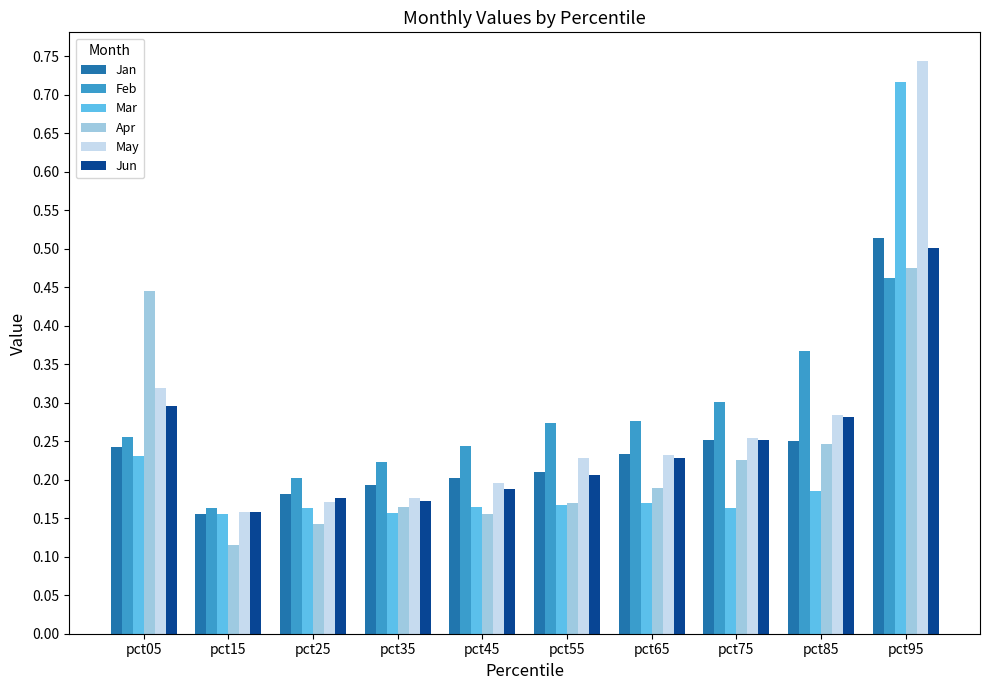

At which category does the chart reach its minimum across all series?

pct15